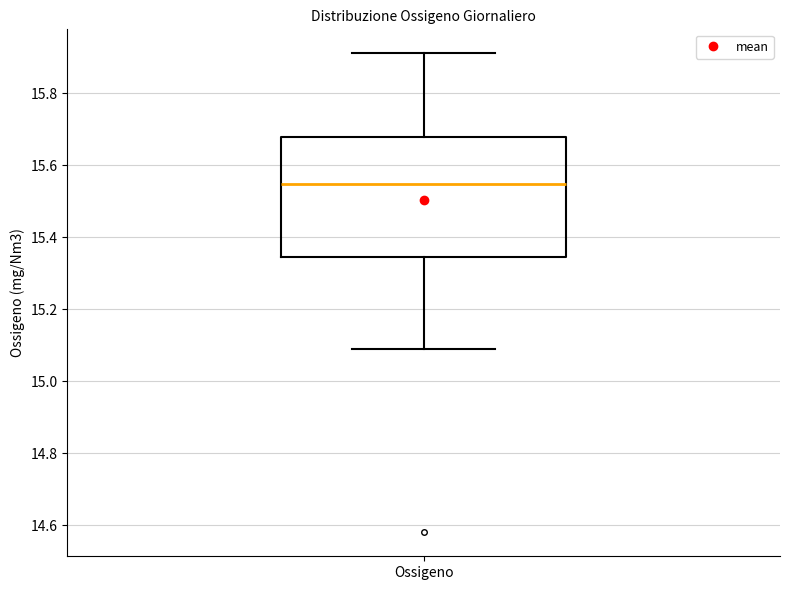

Transcribe this box plot: give where the median line is, the range the box spans, and where the two whiskers end, as read against the y-axis. The values are not printed on the chart, so give them approximately, as read against the axis.

median 15.54, box 15.34 to 15.68, whiskers 15.08 to 15.92